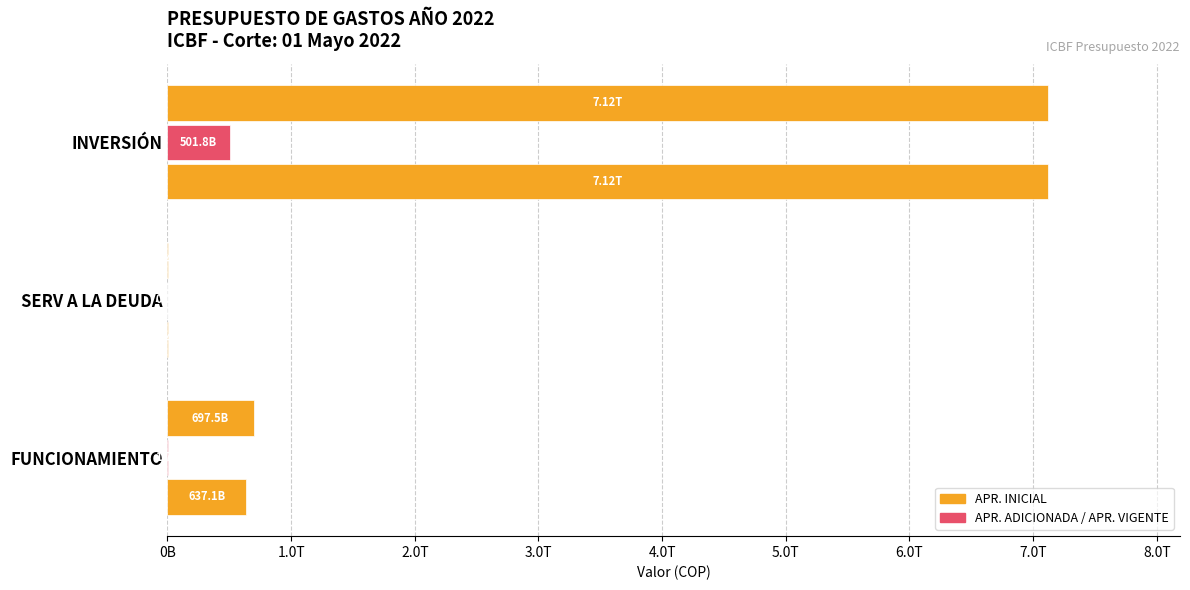

How many bars are there in total?

9